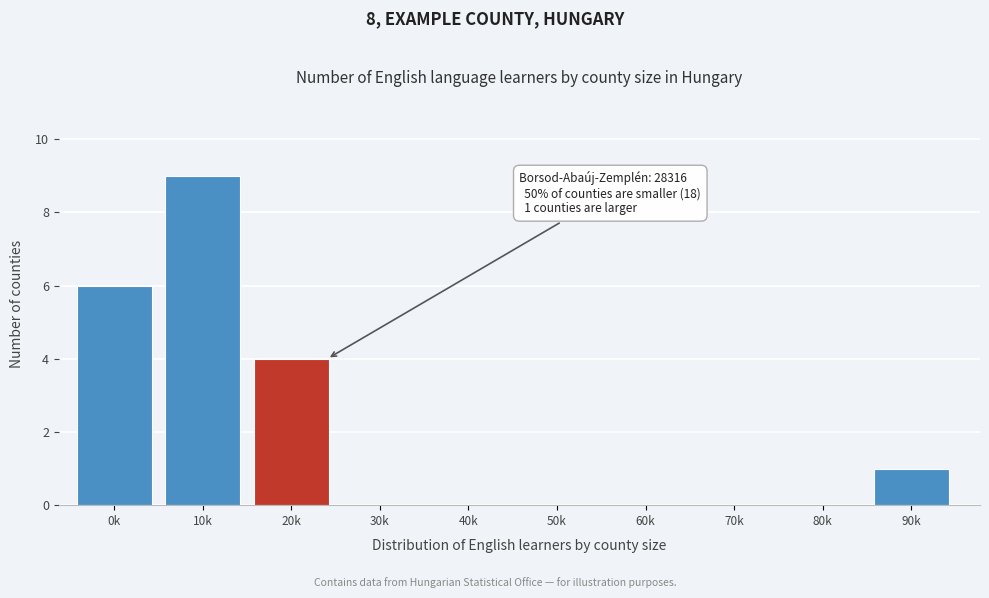

Reading left to right, what are all the values shown in this chart?

0k=6	10k=9	20k=4	30k=0	40k=0	50k=0	60k=0	70k=0	80k=0	90k=1